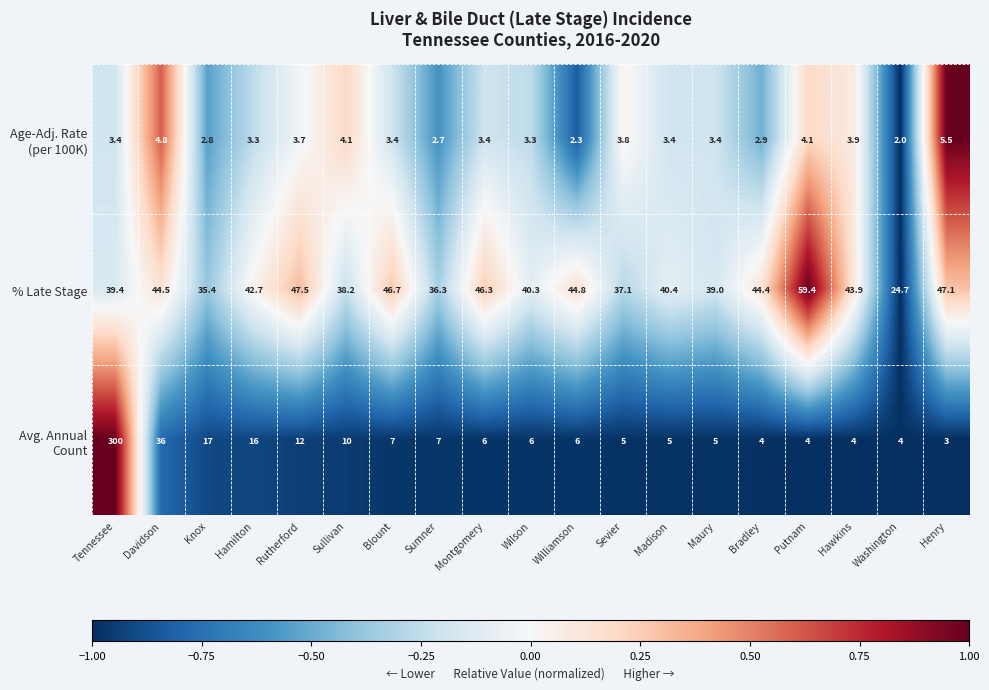

What is the spread (max minus min) of values at Williamson?

42.5